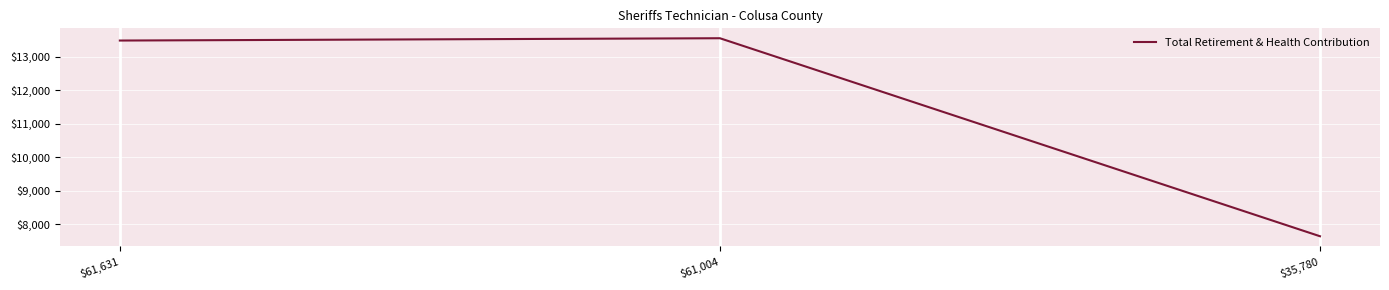

Rank the categories by value from highest to lowest.

$61,004, $61,631, $35,780